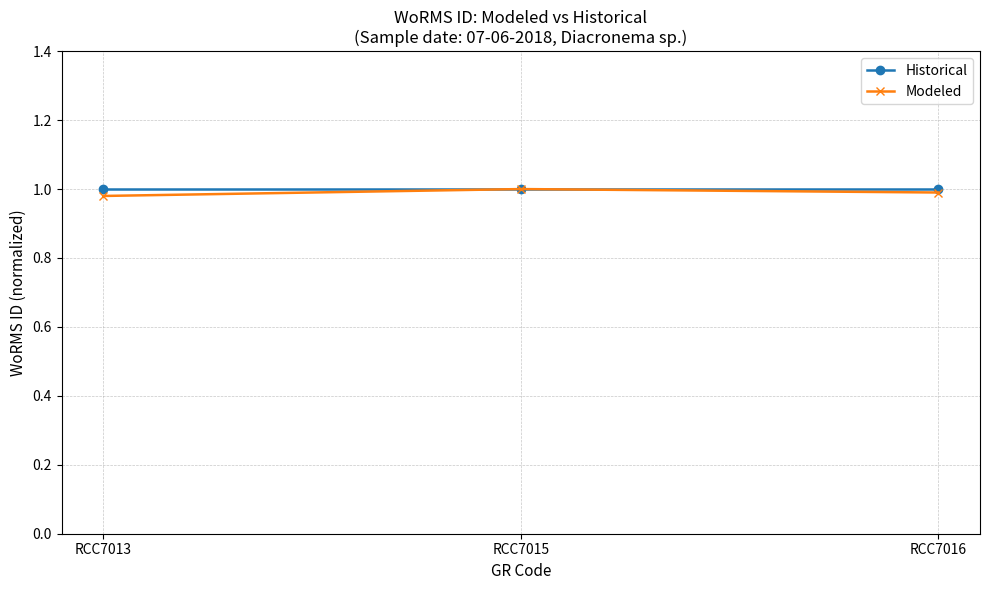

At how many categories does at least one series exceed 0?

3